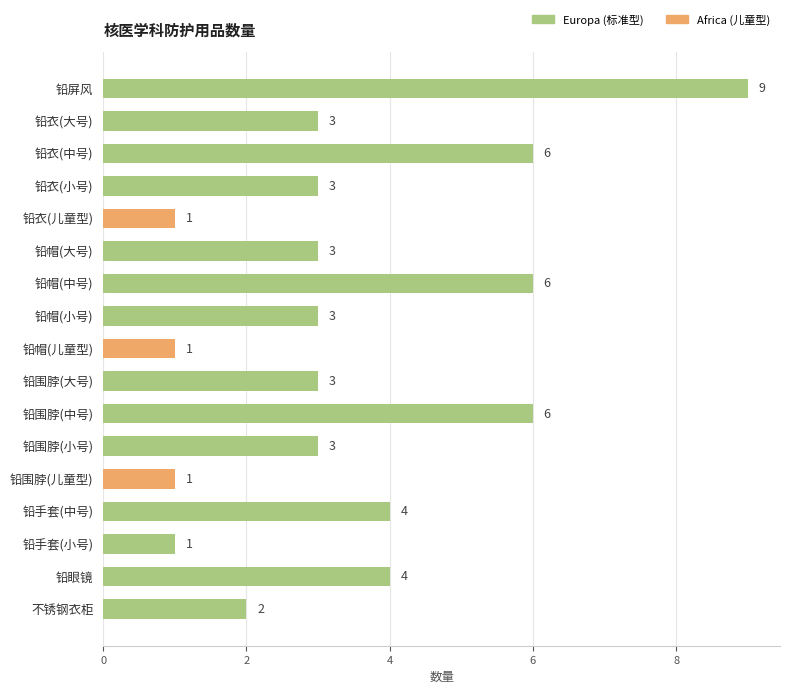

Between 铅围脖(儿童型) and 铅围脖(大号), which is larger?

铅围脖(大号)